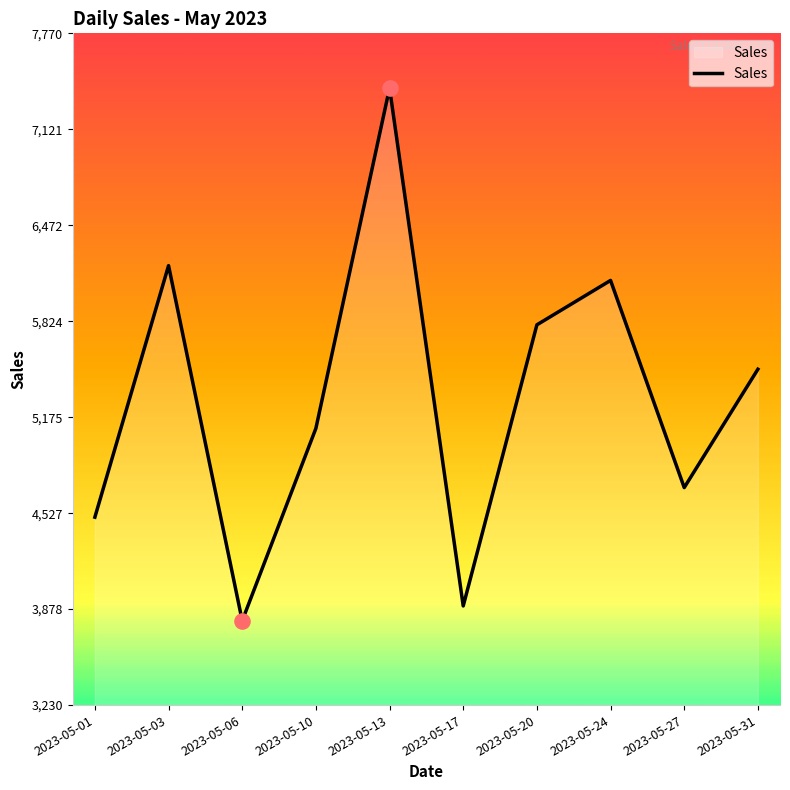

Approximately how many times larger is the value at 2023-05-01 compared to 2023-05-17?

1.2